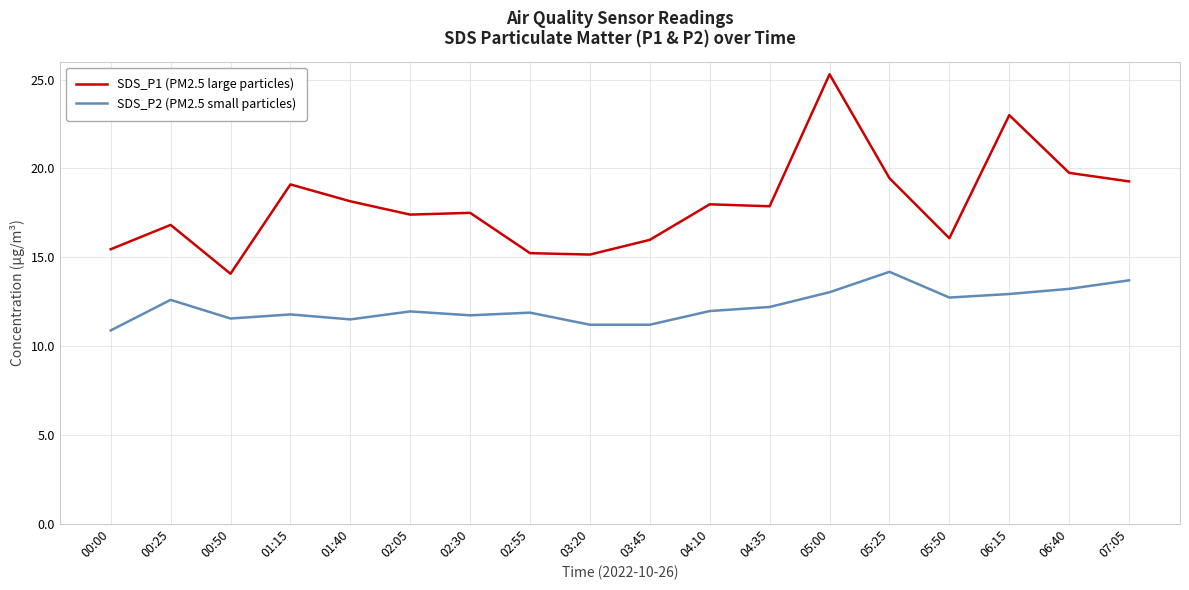

What is the total value across all series at 06:15?

35.9